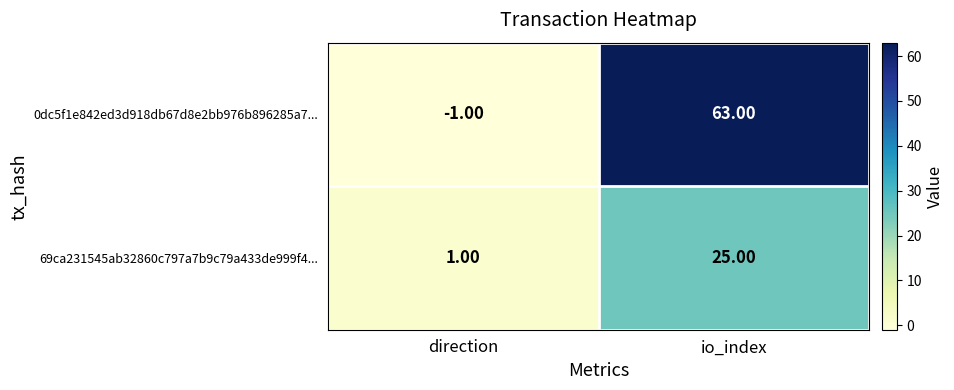

What is the sum of all 69ca231545ab32860c797a7b9c79a433de999f4... values?

26